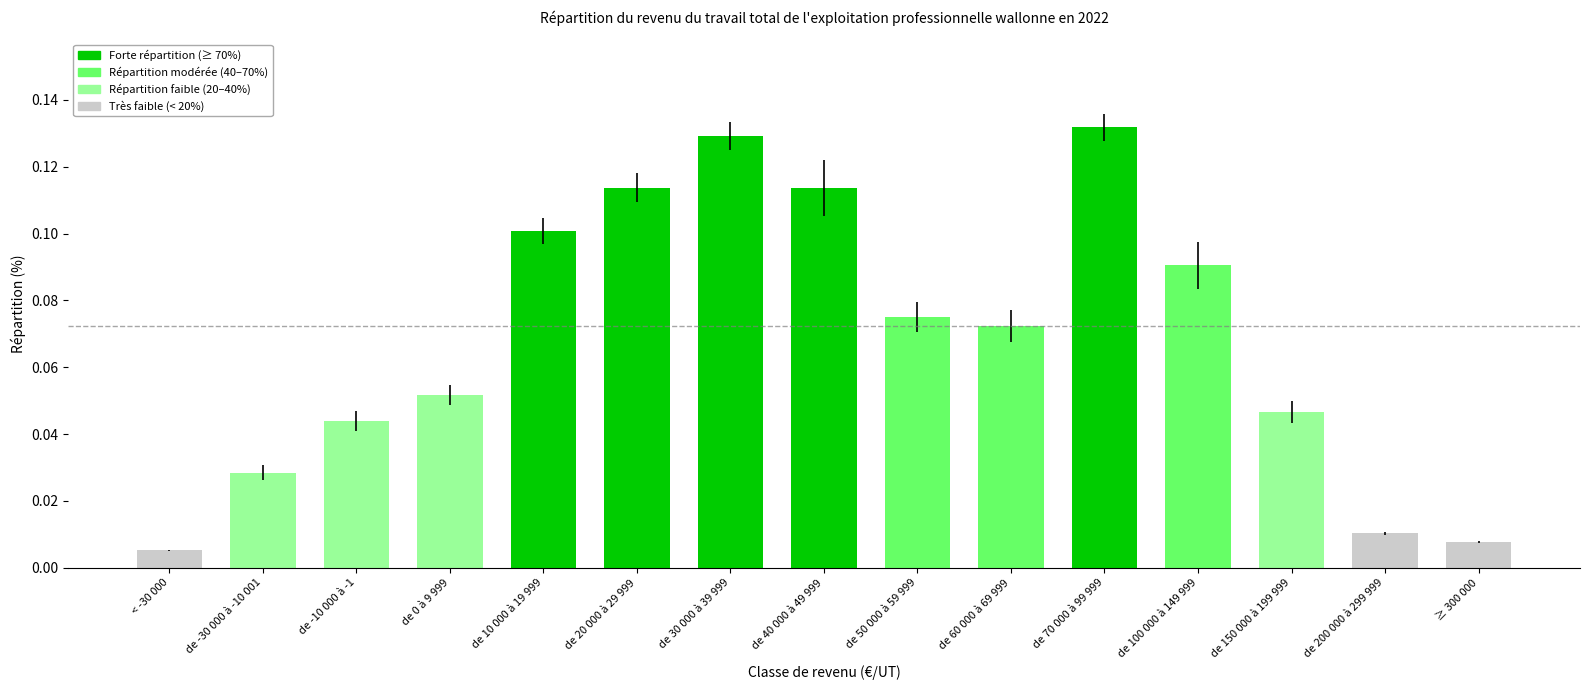

Where is the data nearest to the value 0?

< -30 000